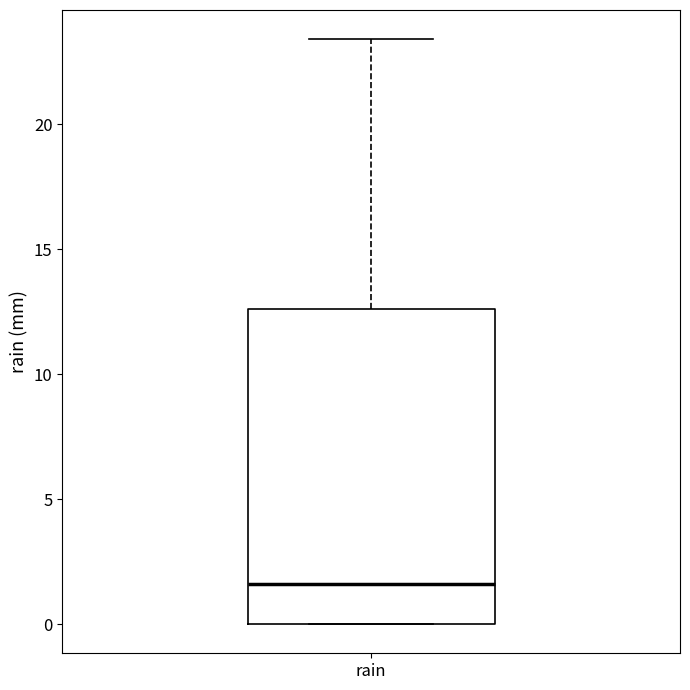

Read this box plot against the y-axis: the position of the median line, the range covered by the box, and the ends of both whiskers. The values are not printed on the chart, so give them approximately, as read against the axis.

median 1.5, box 0.0 to 12.5, whiskers 0.0 to 23.5